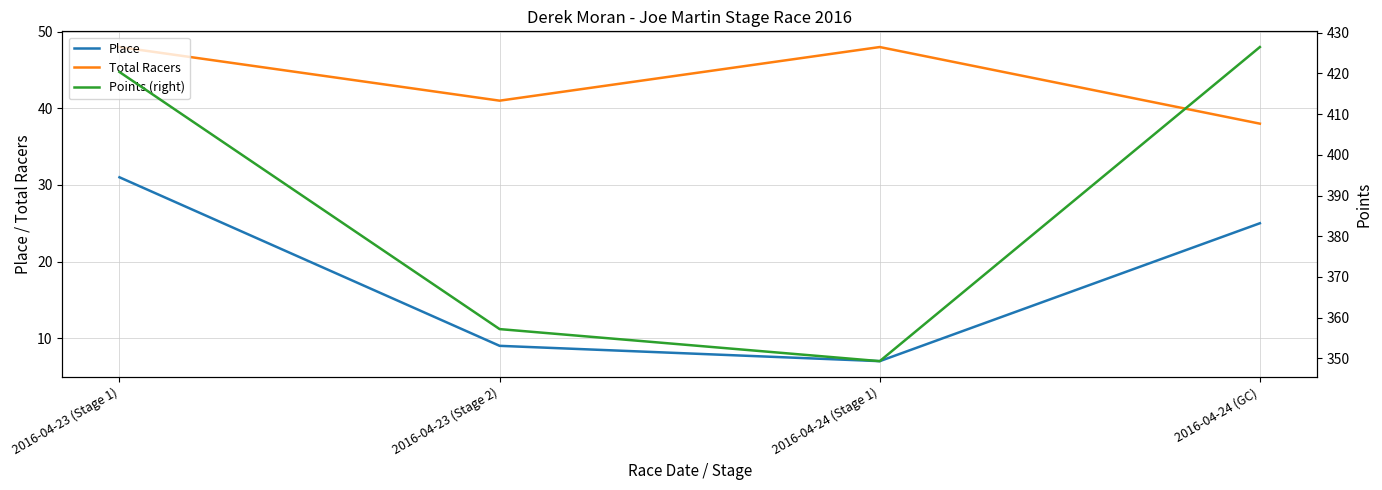

True or false: Place and Total Racers intersect in this chart.

False